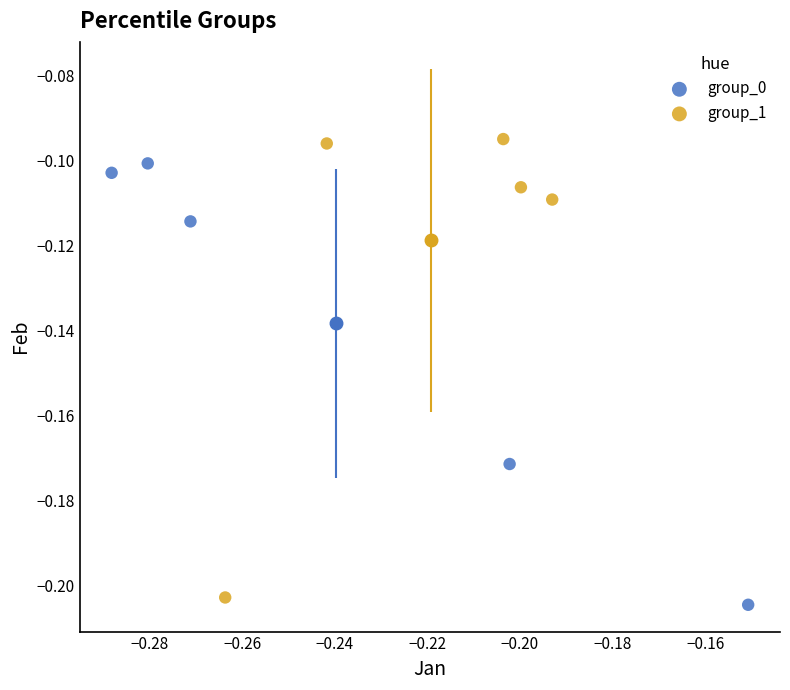

Which series contains the highest Y value?

group_1